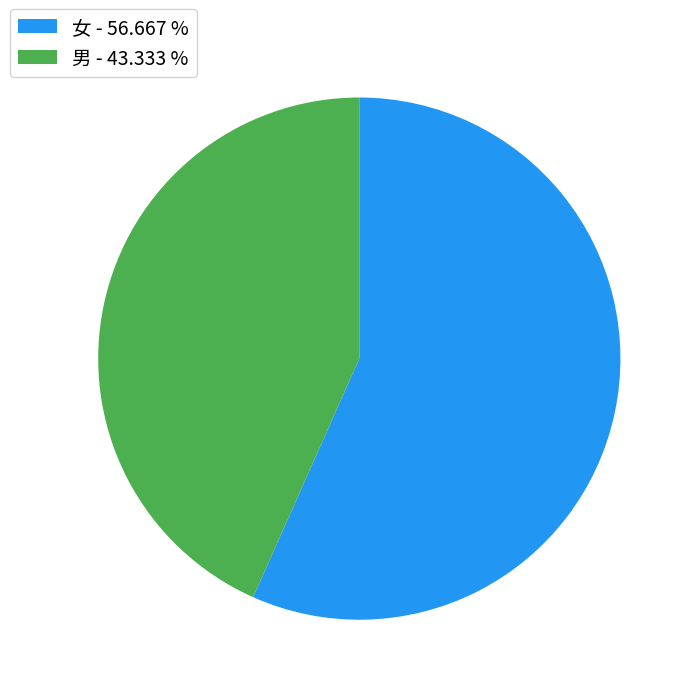

Which has a higher value, 女 or 男?

女